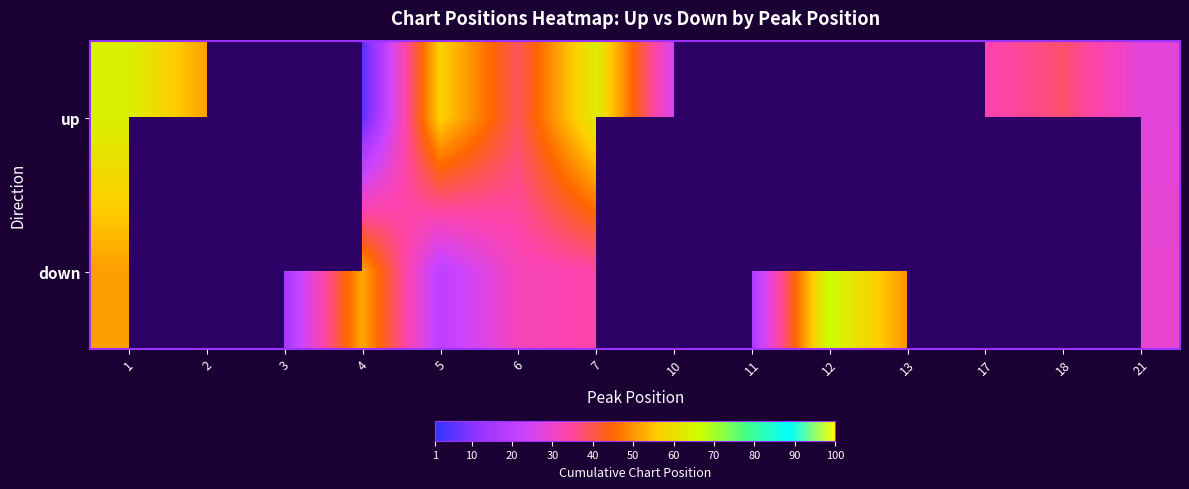

At which category is the sum across all series the highest?

12